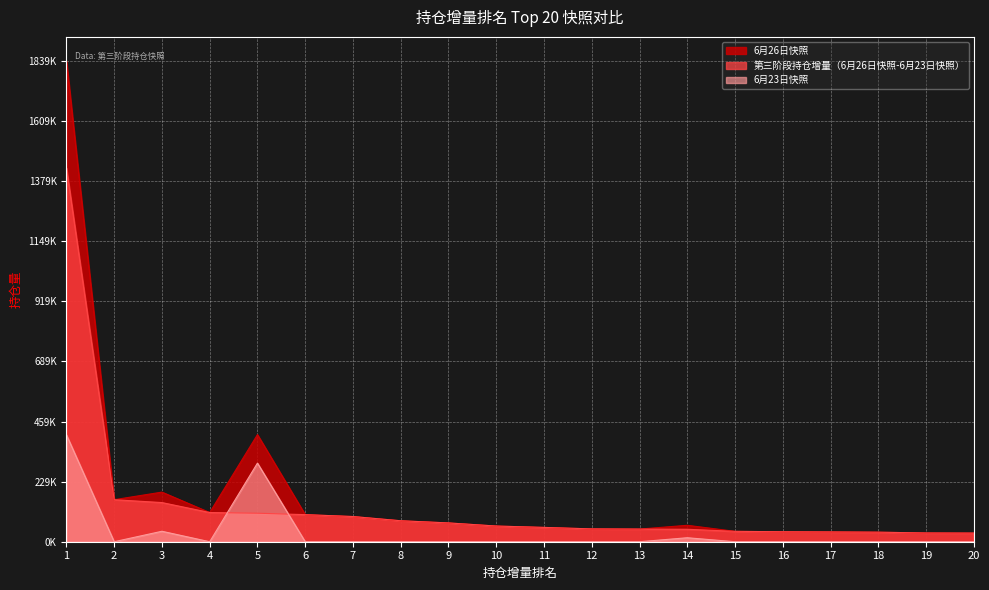

List the labels in order of 6月26日快照 value, smallest first.

20, 19, 18, 17, 16, 15, 13, 12, 11, 10, 14, 9, 8, 7, 6, 4, 2, 3, 5, 1